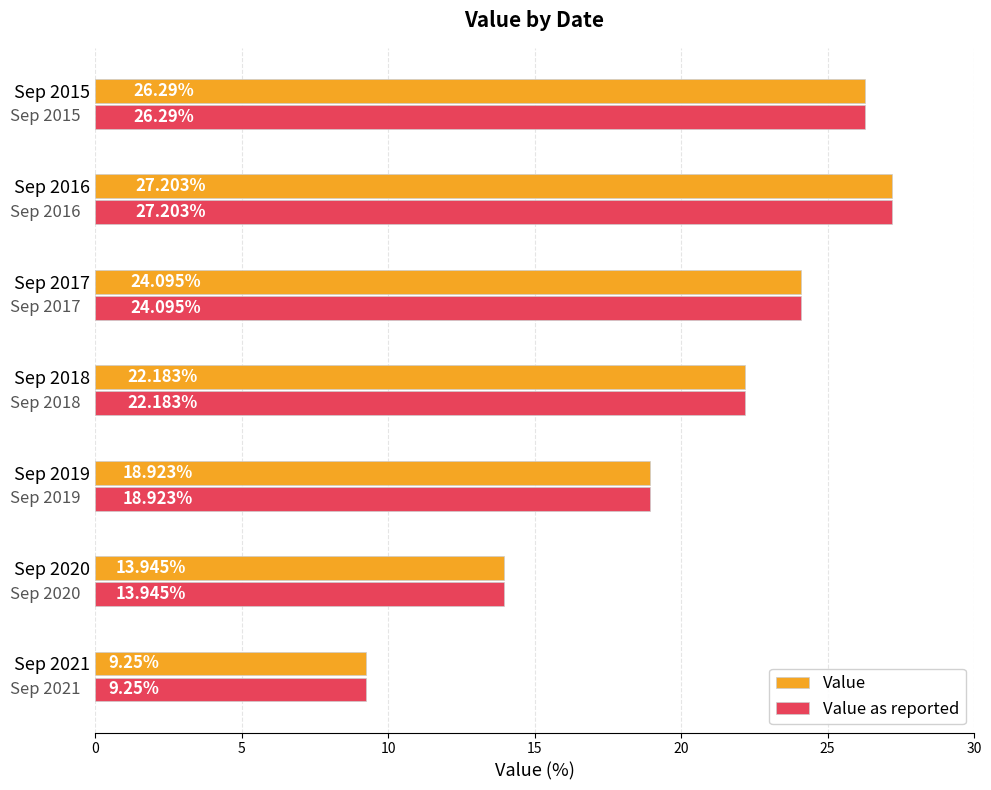

List the labels in order of Value as reported value, largest first.

Sep 2016, Sep 2015, Sep 2017, Sep 2018, Sep 2019, Sep 2020, Sep 2021